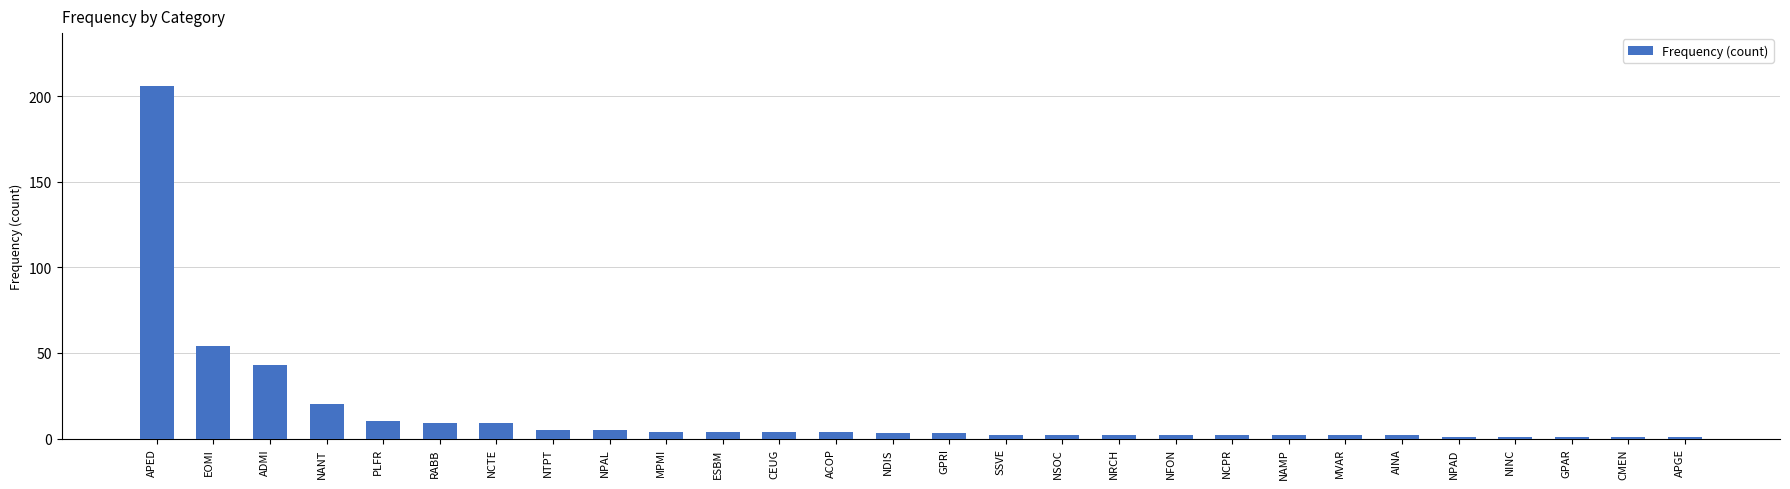

True or false: the data shows 43 at ADMI.

True